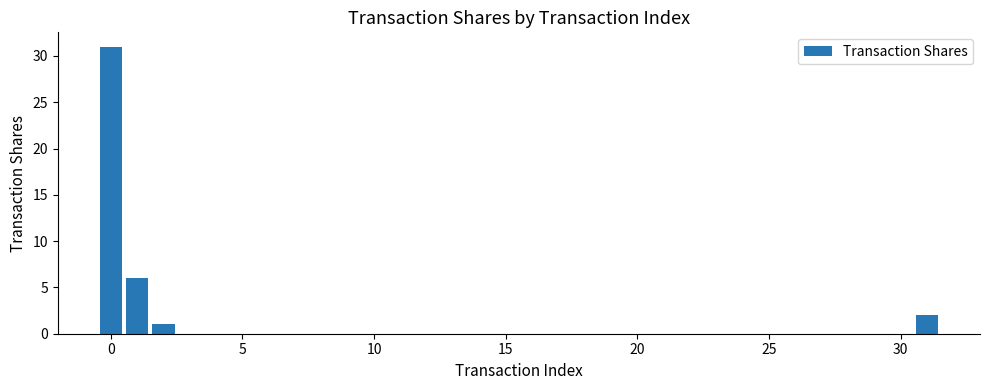

What is the maximum value shown in the chart?

31